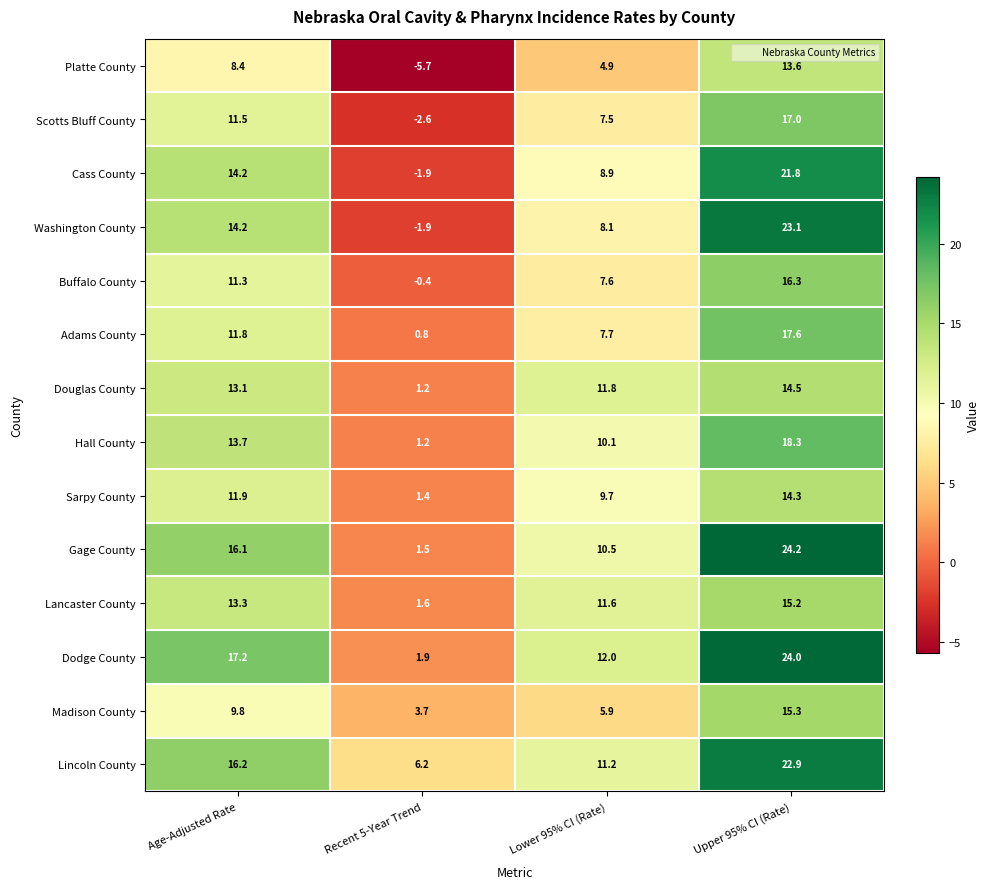

What is the minimum value shown in the chart?

-5.7